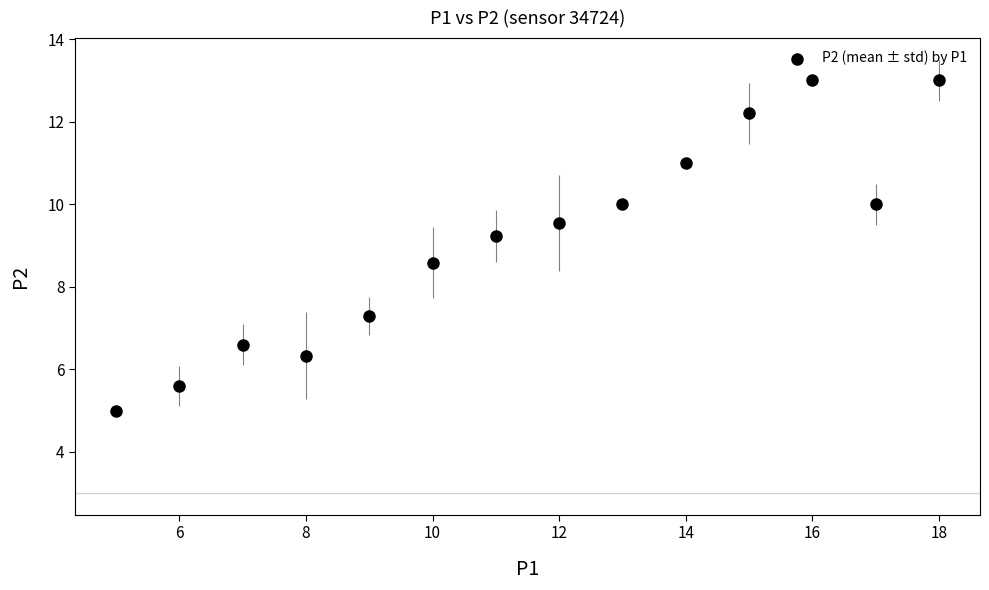

What is the range of Y values (max minus min)?

8.0